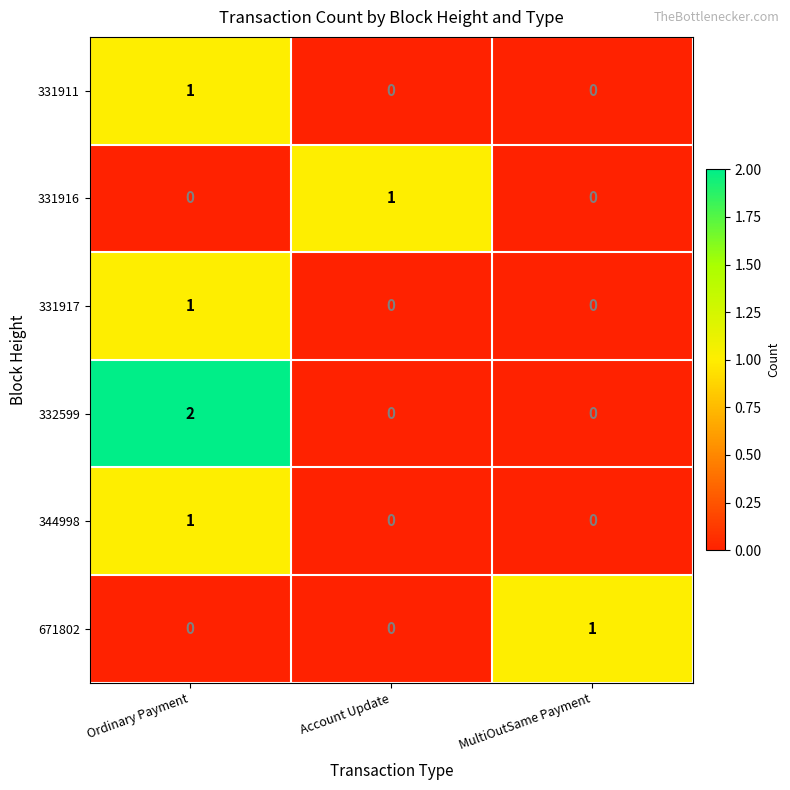

Which series has the largest total across all categories?

332599